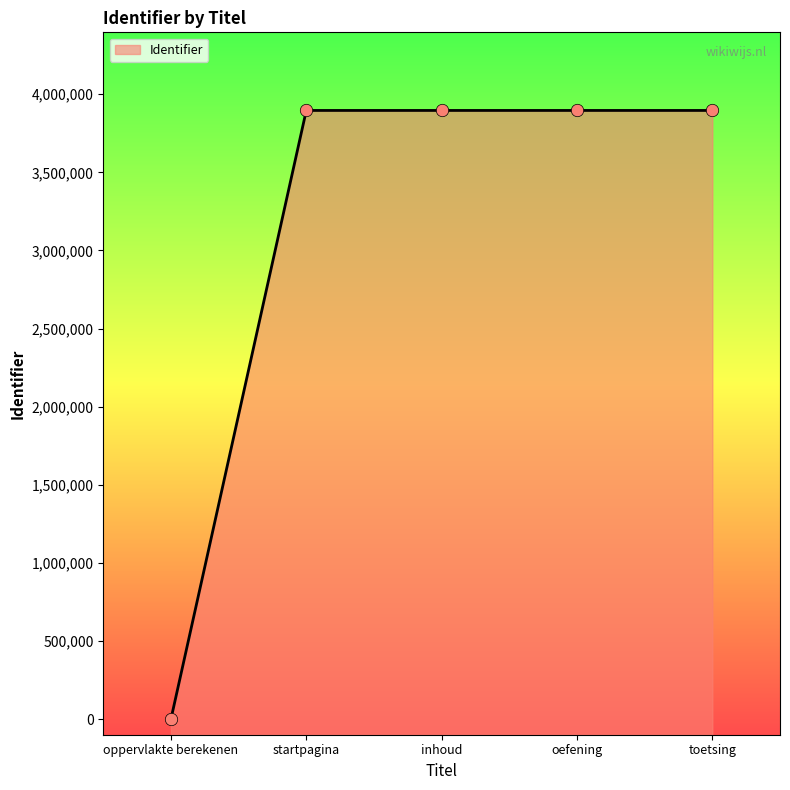

What is the ratio of the value at oefening to the value at inhoud?

1.0